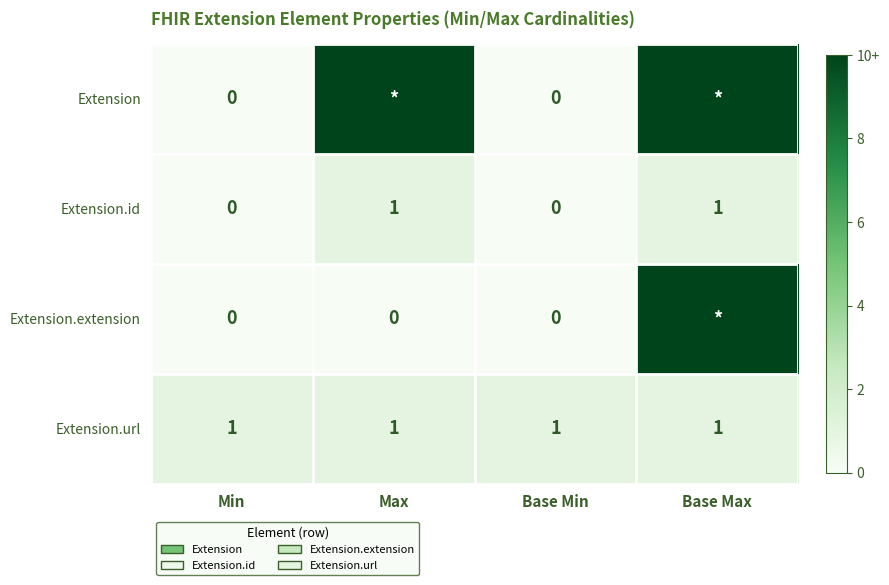

The Extension.url series shows 1 at Max. True or false?

True